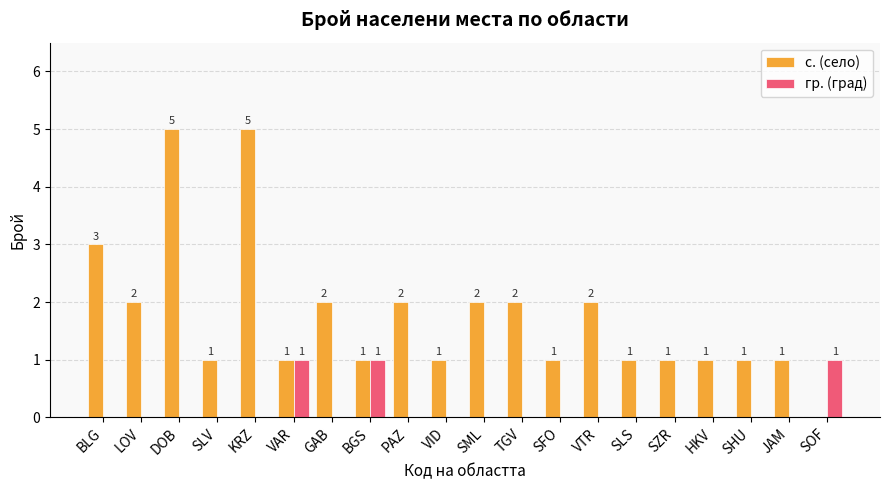

Which series has the widest spread of values?

с. (село)